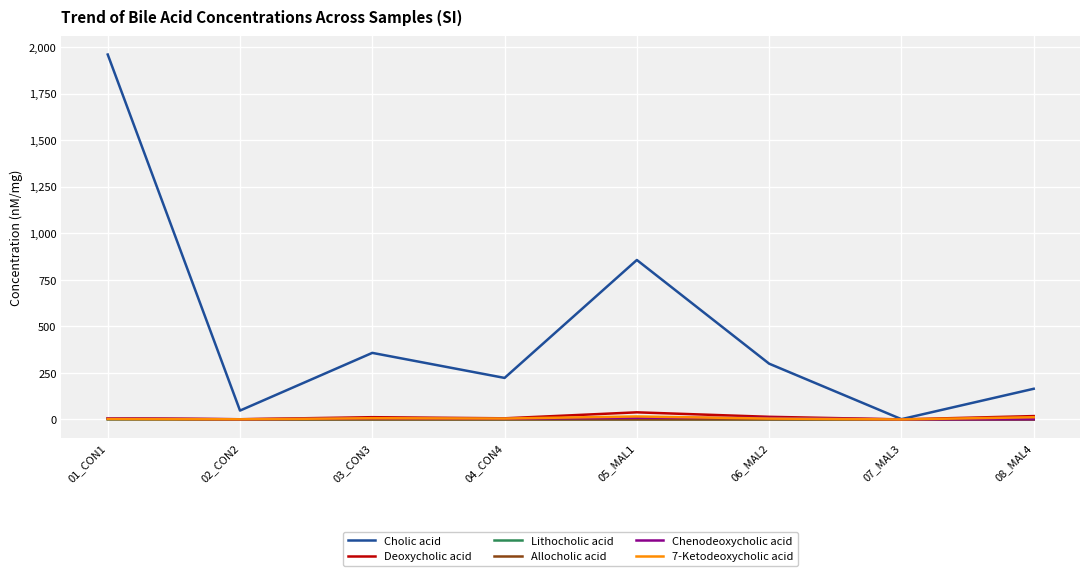

What is the lowest value of the Chenodeoxycholic acid series?

0.1